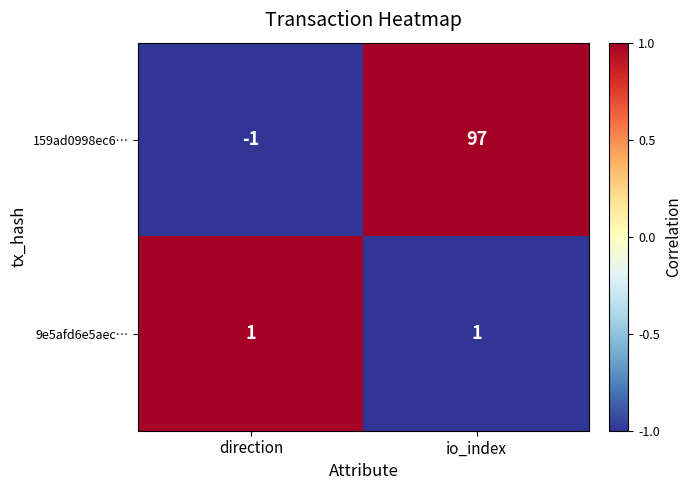

What is the greatest value displayed?

97